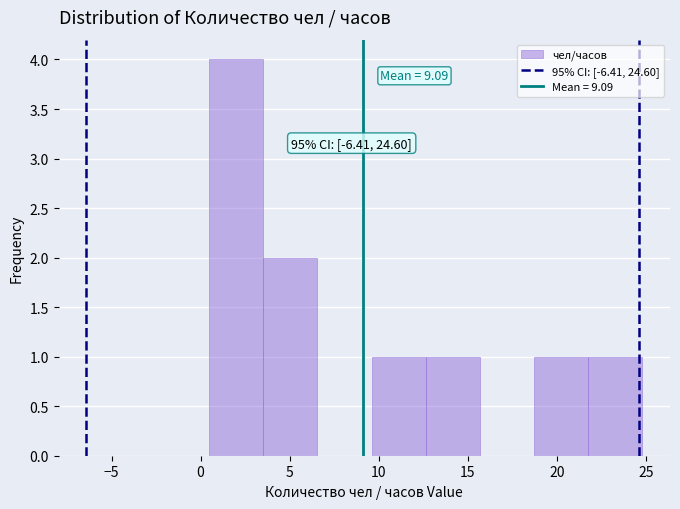

Over which range of the x-axis is the bar tallest?

0.5 to 3.5